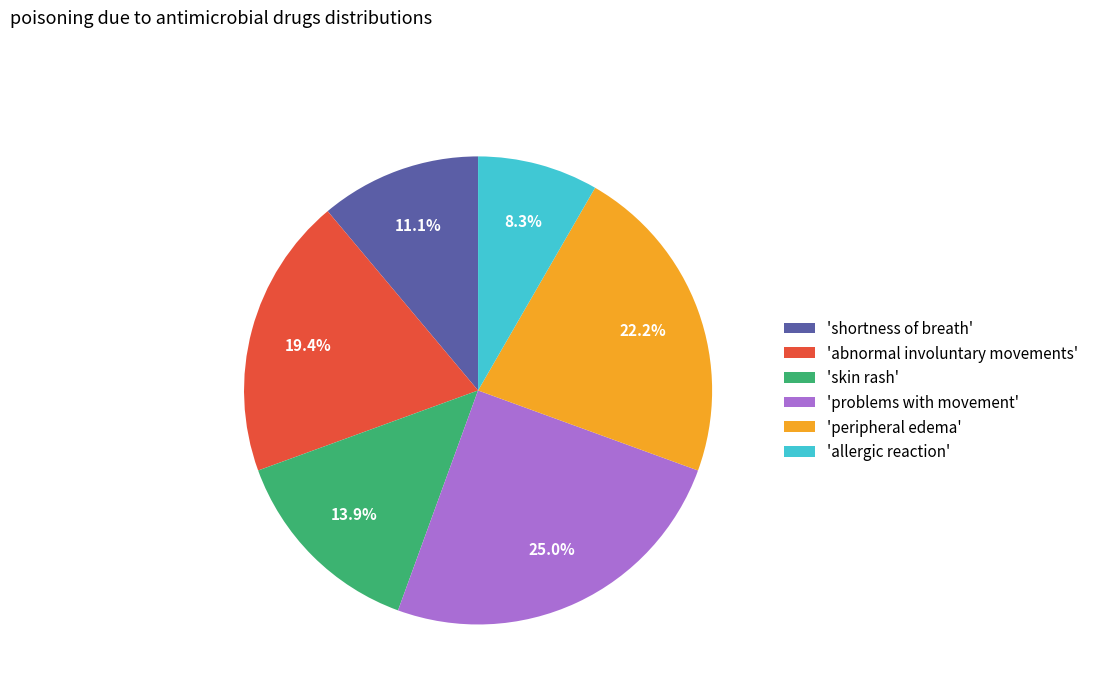

Is there a majority slice in this chart?

No